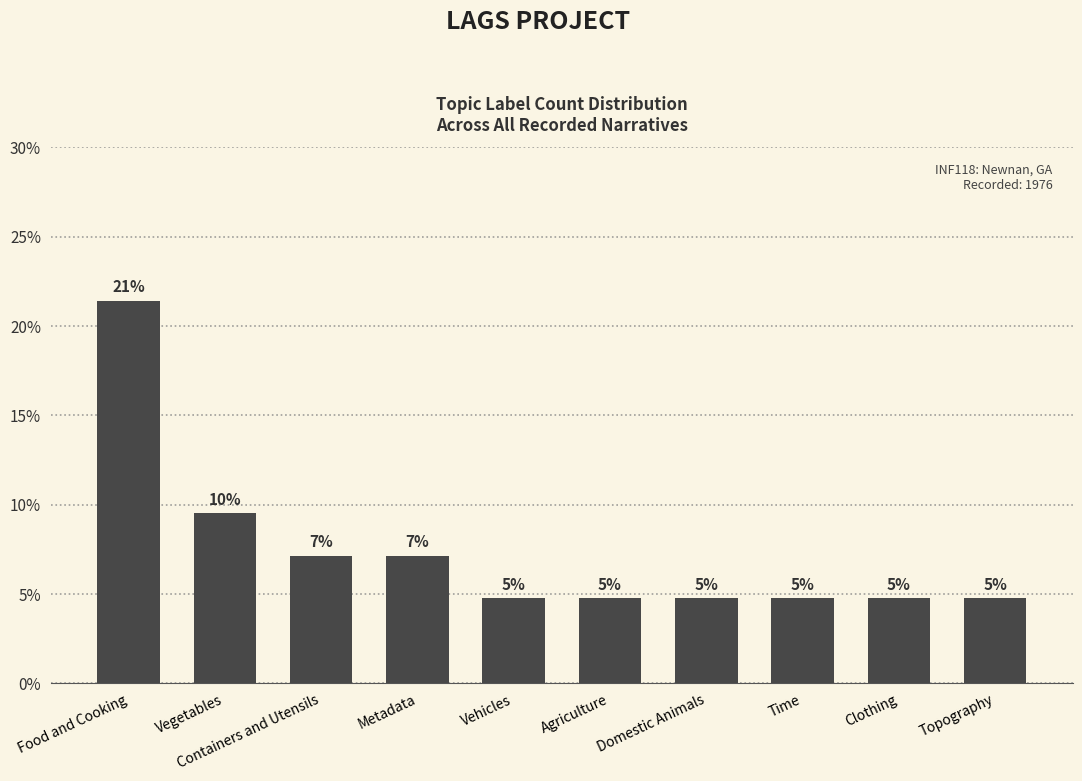

What is the approximate value at Vehicles?

4.8